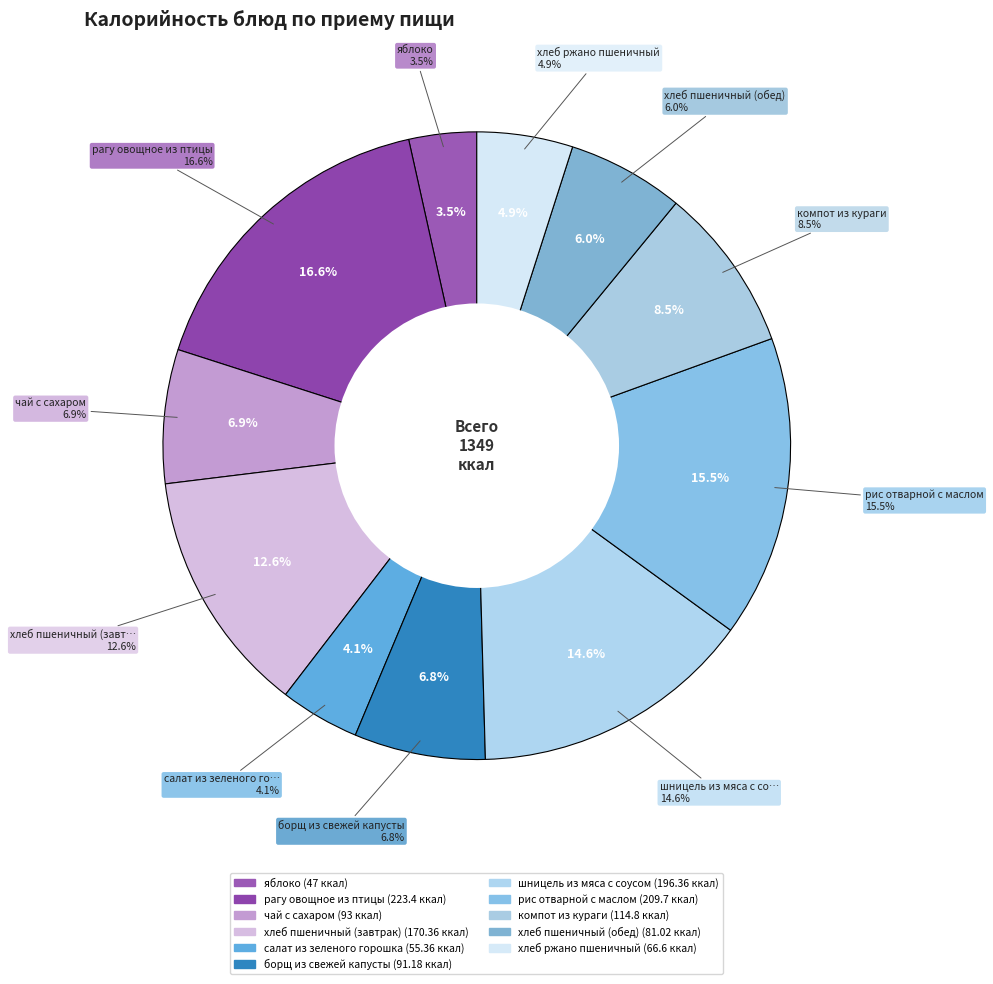

What percentage is the борщ из свежей капусты slice, to the nearest percent?

7%